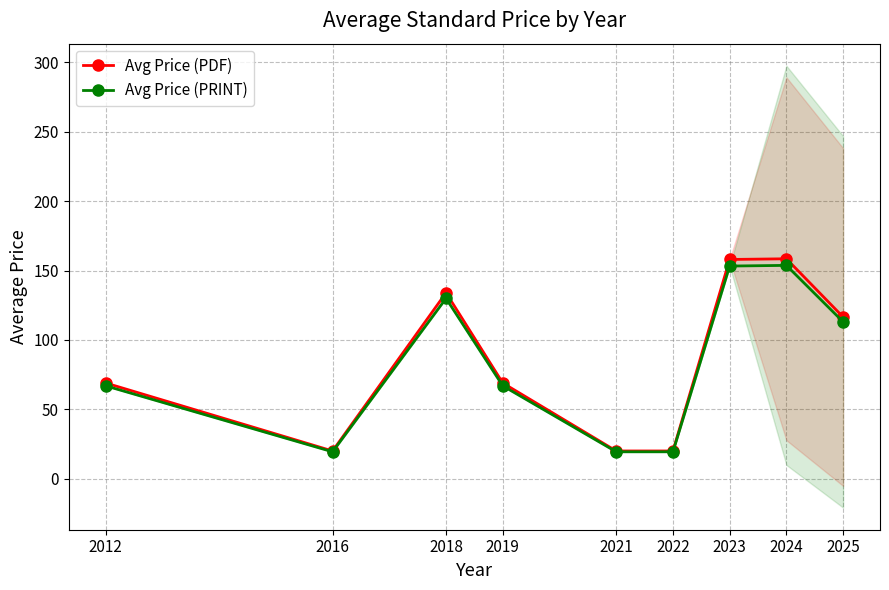

The Avg Price (PDF) series shows 113.3 at 2012. True or false?

False